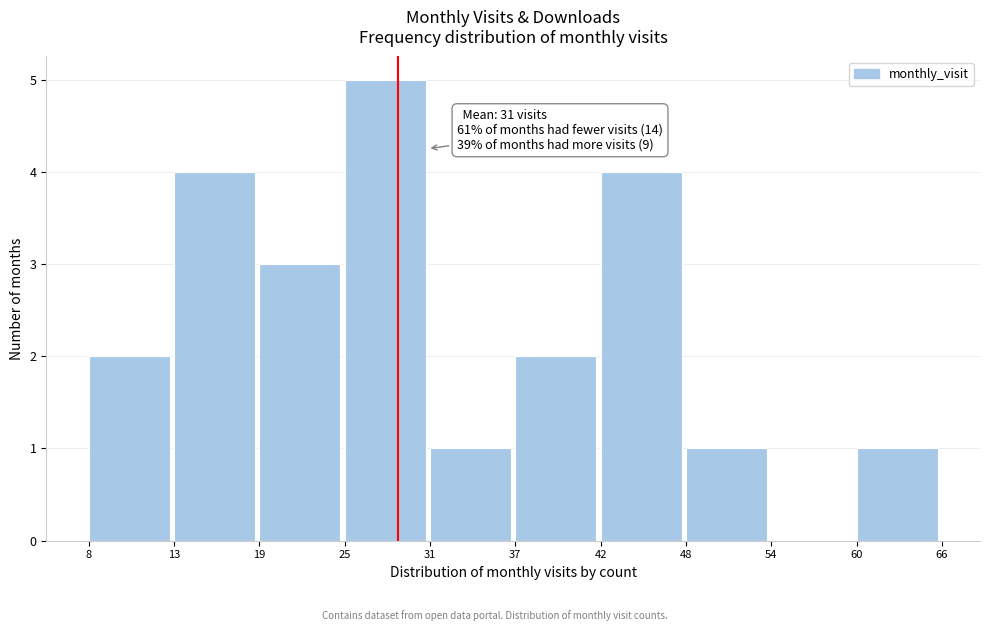

Reading left to right, what are all the values shown in this chart?

8=2	13=4	19=3	25=5	31=1	37=2	42=4	48=1	54=0	60=1